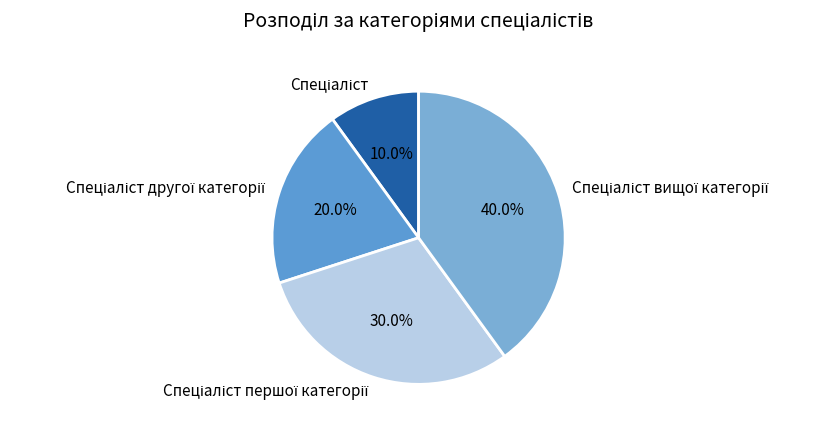

Is there any slice that represents more than half of the pie?

No